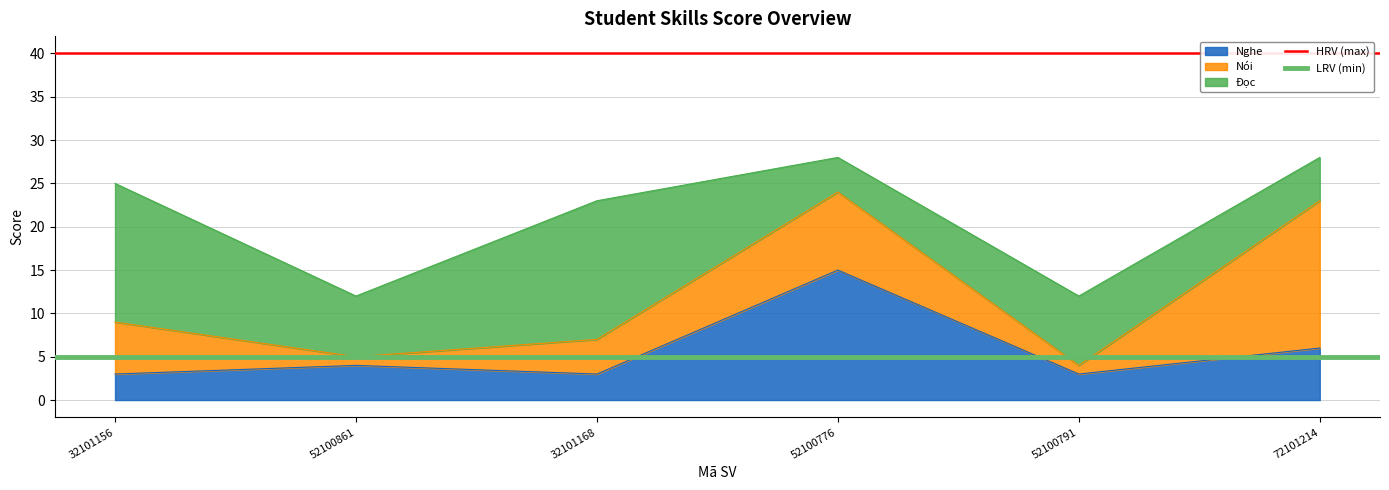

The Nghe series shows 3 at 32101168. True or false?

True